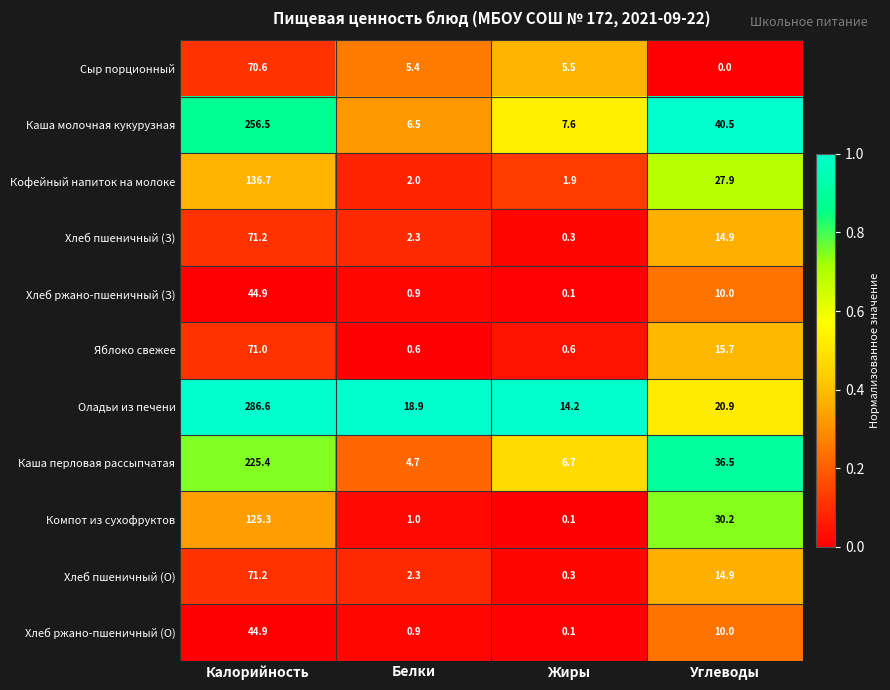

Where is Каша перловая рассыпчатая nearest to the value 115?

Углеводы